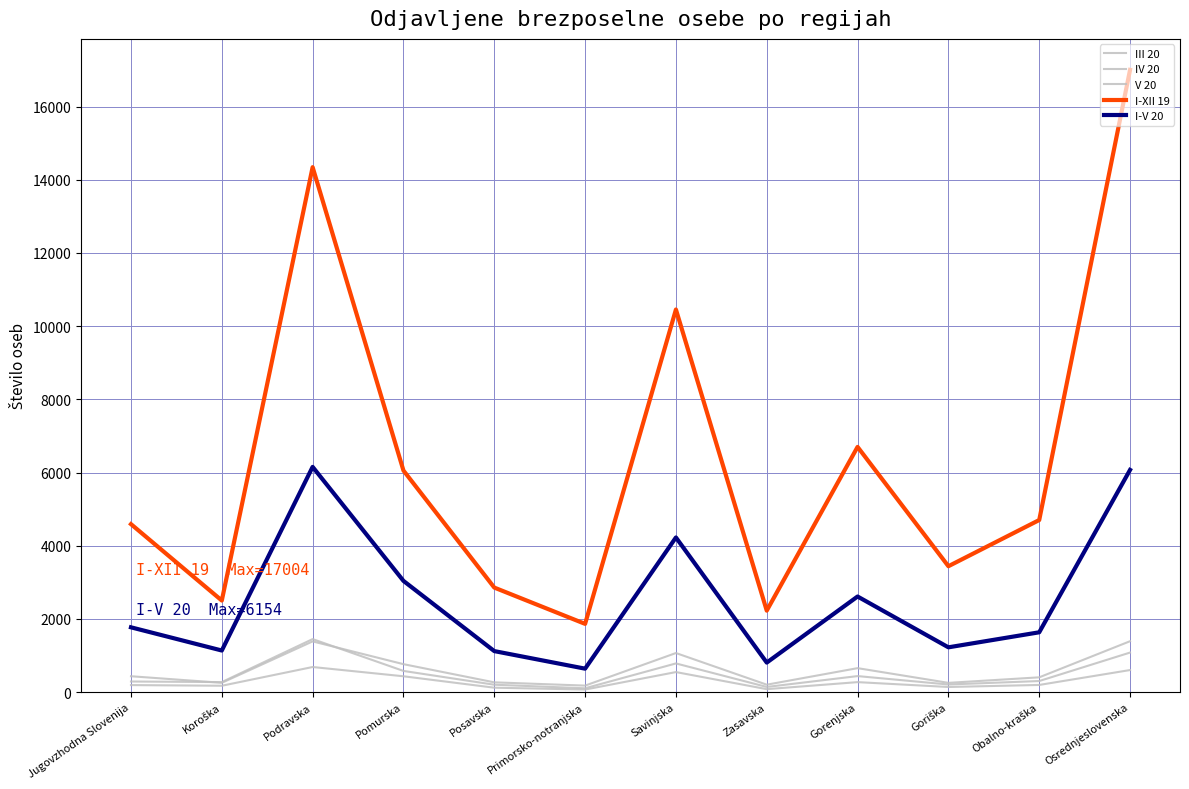

At which category is the sum across all series the highest?

Osrednjeslovenska